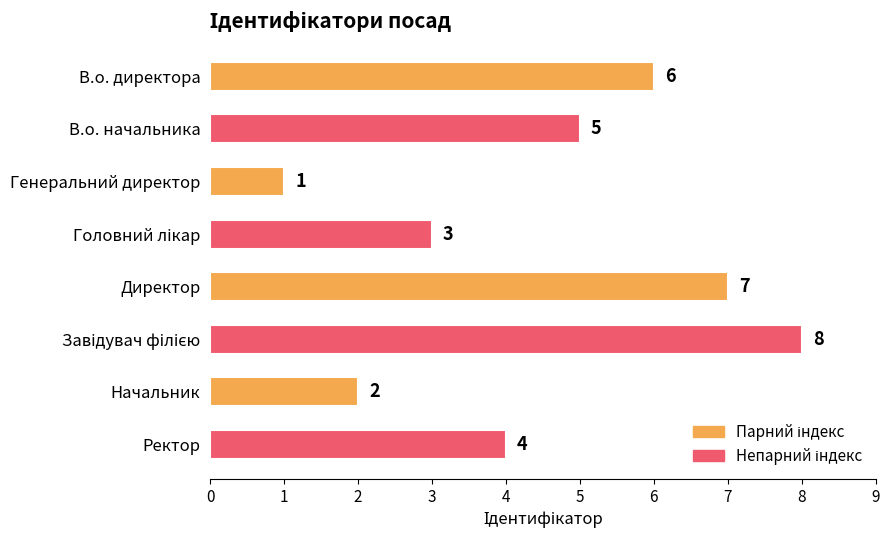

Reading top to bottom, what are all the values shown in this chart?

6	5	1	3	7	8	2	4